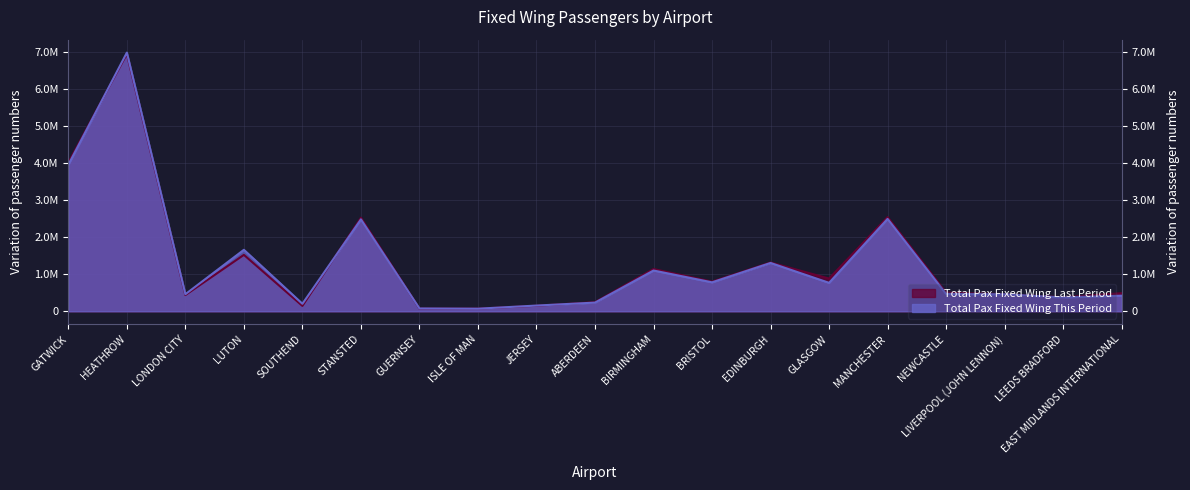

The Total Pax Fixed Wing This Period series shows 673424 at LIVERPOOL (JOHN LENNON). True or false?

False